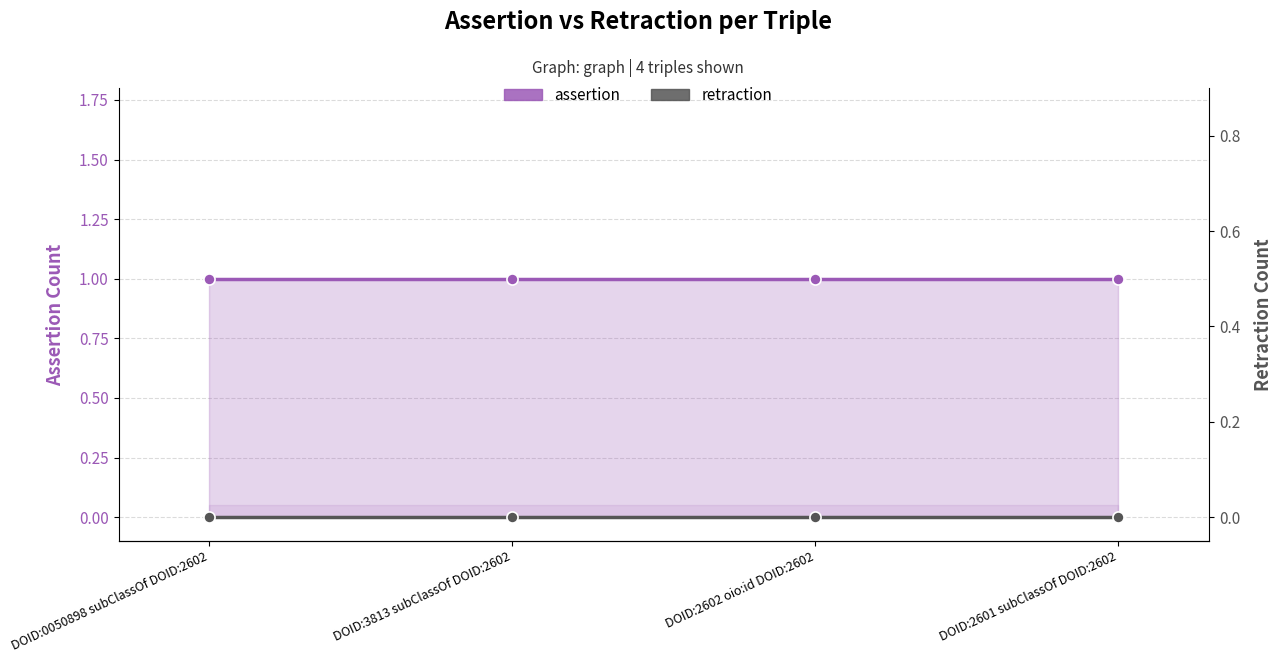

What is the lowest value of the assertion series?

1